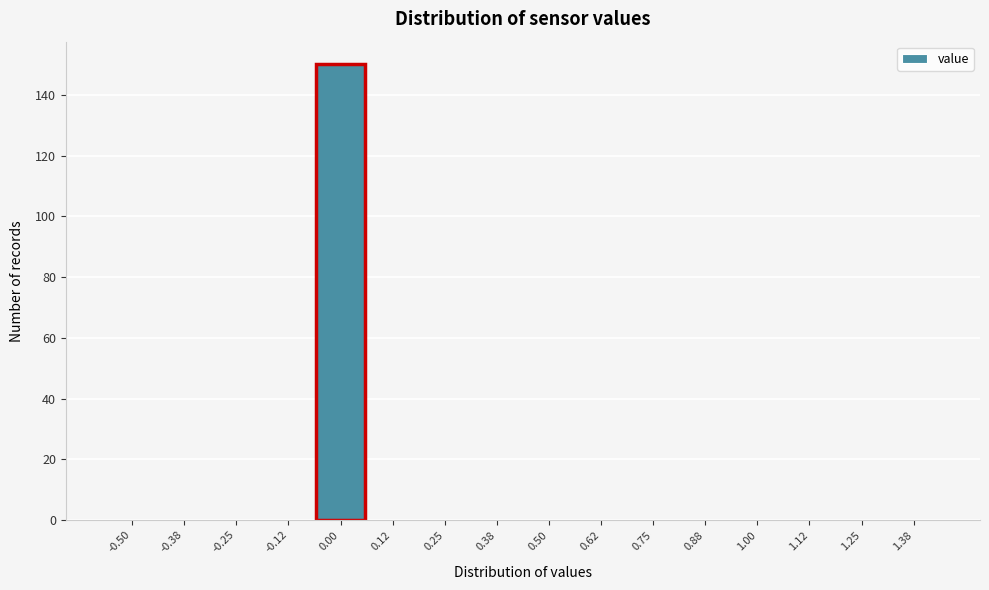

Reading right to left, what are all the values shown in this chart?

1.38=0	1.25=0	1.12=0	1.00=0	0.88=0	0.75=0	0.62=0	0.50=0	0.38=0	0.25=0	0.12=0	0.00=150	-0.12=0	-0.25=0	-0.38=0	-0.50=0